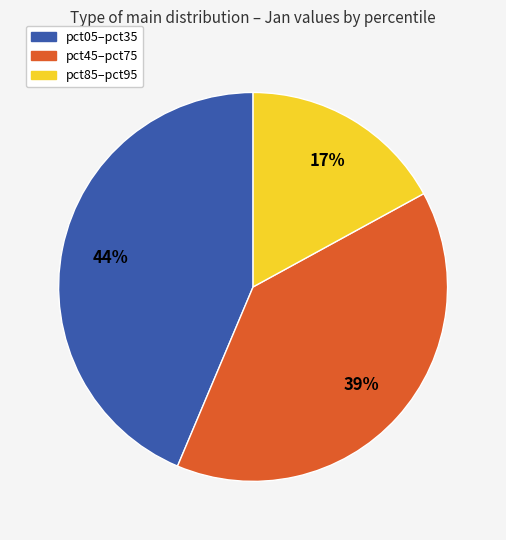

Is it true that pct45–pct75 is 53% of the pie?

False